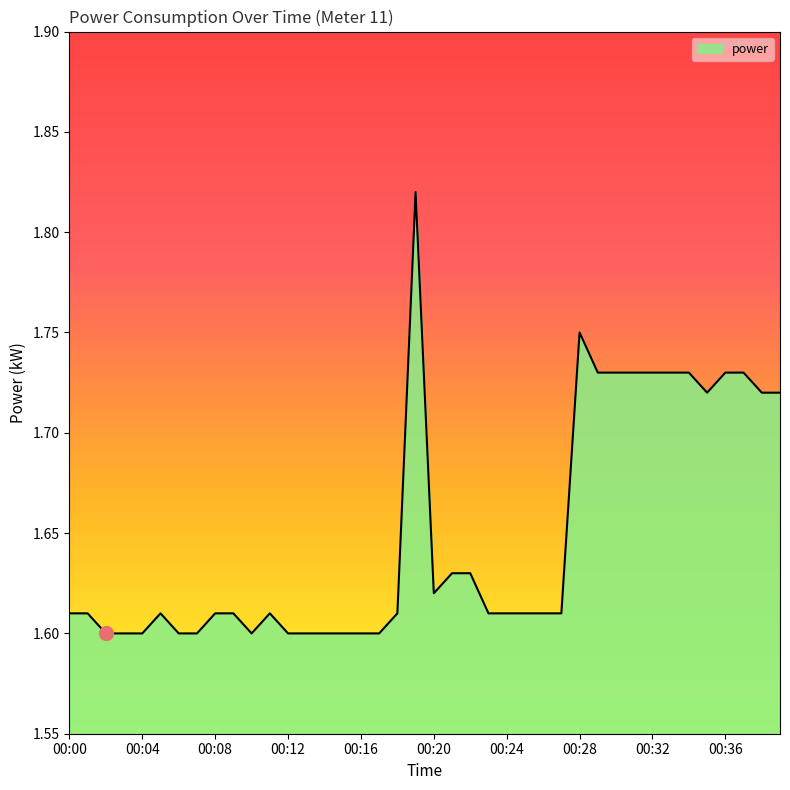

How many values are between 1 and 2?

40